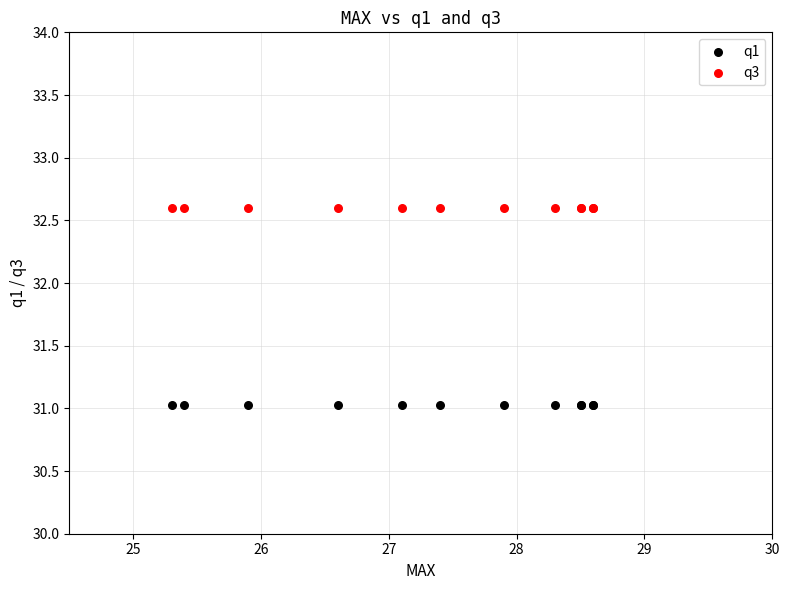

Which series contains the lowest Y value?

q1